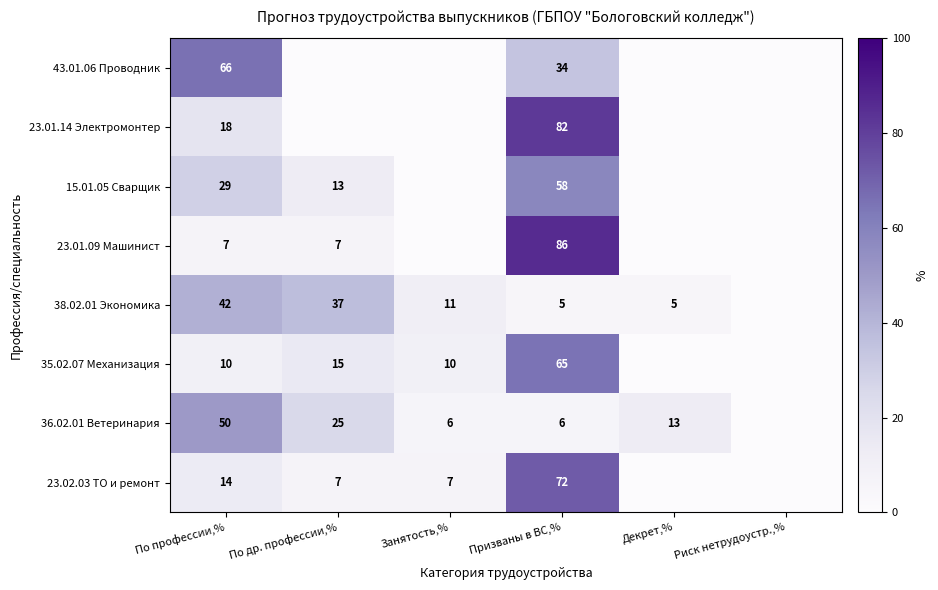

What is the total value across all series at Призваны в ВС,%?

408